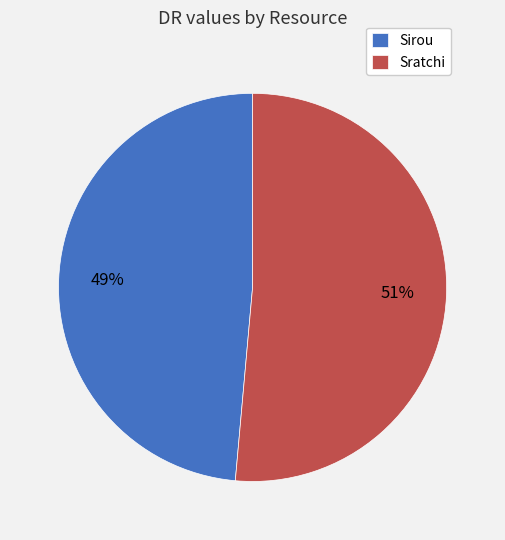

How many segments does this pie chart have?

2